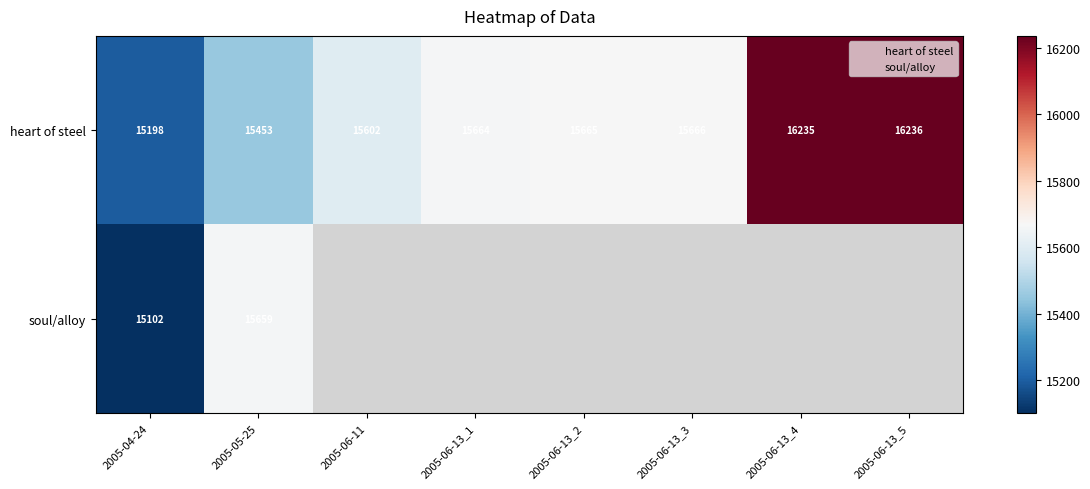

Between 2005-06-13_4 and 2005-05-25, which is larger?

2005-06-13_4